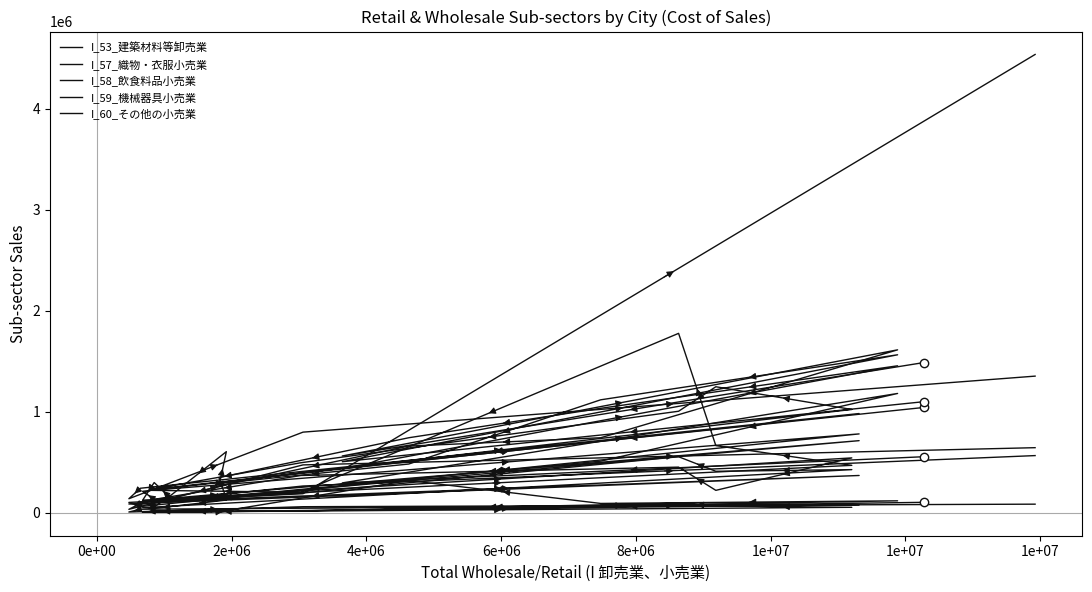

What is the difference between the highest and lowest values at 0e+00?

538064